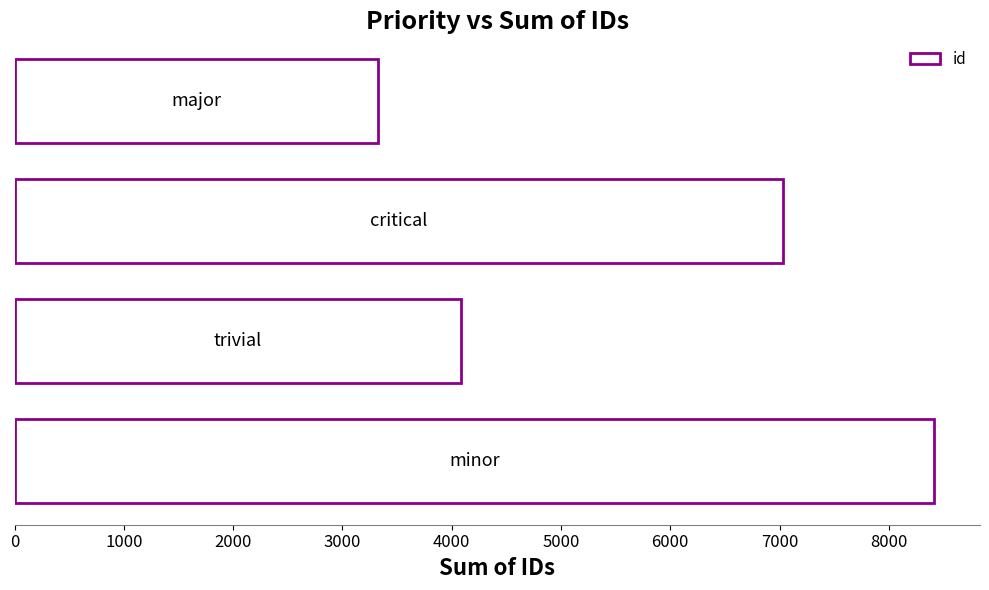

What is the difference between the maximum and minimum values?

5093